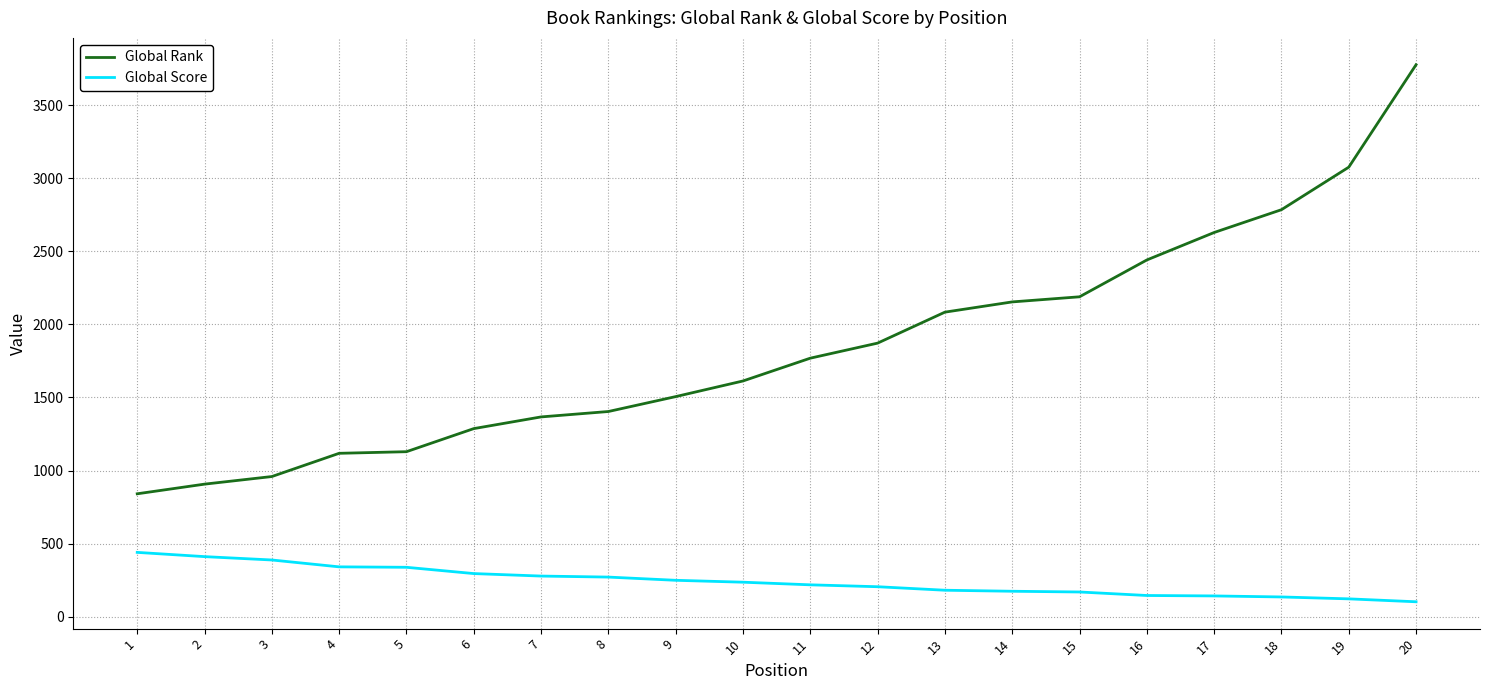

The value of Global Score at 13 is 181. True or false?

True